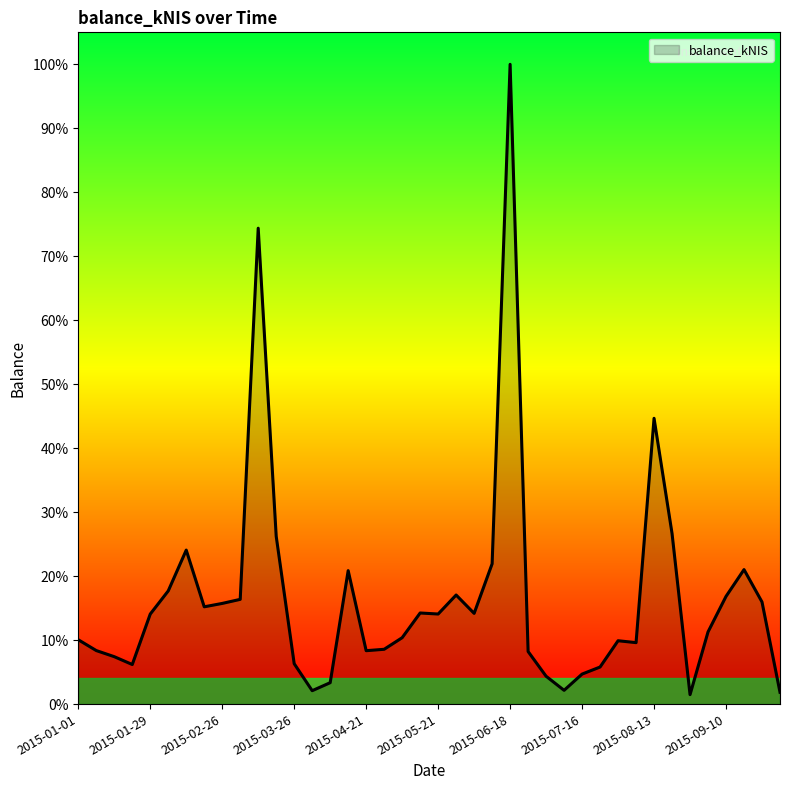

Where does the data first go above 286?

2015-01-29